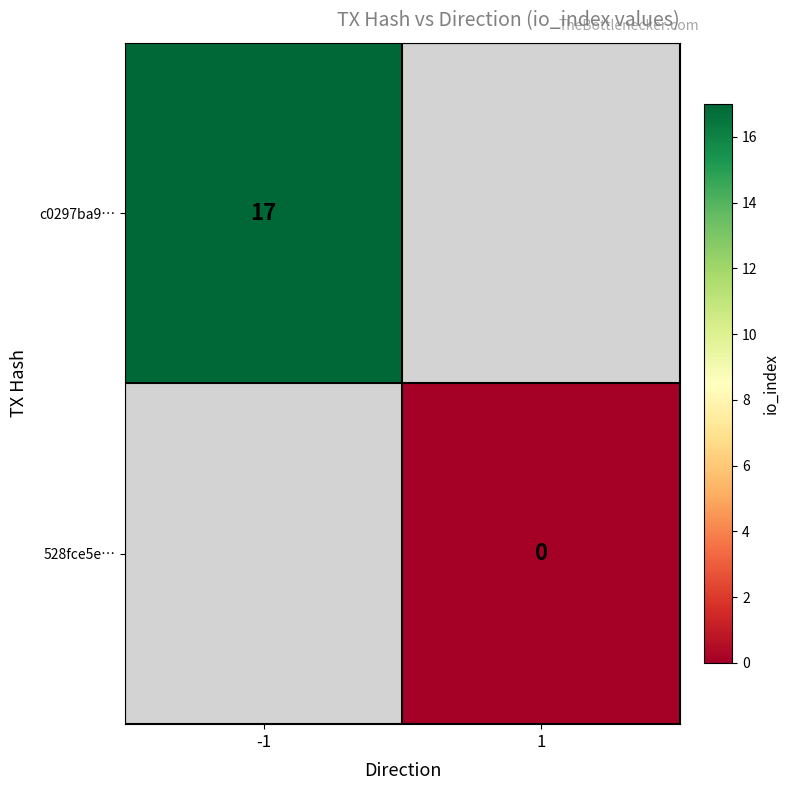

True or false: c0297ba9… has a value of 25 at -1.

False